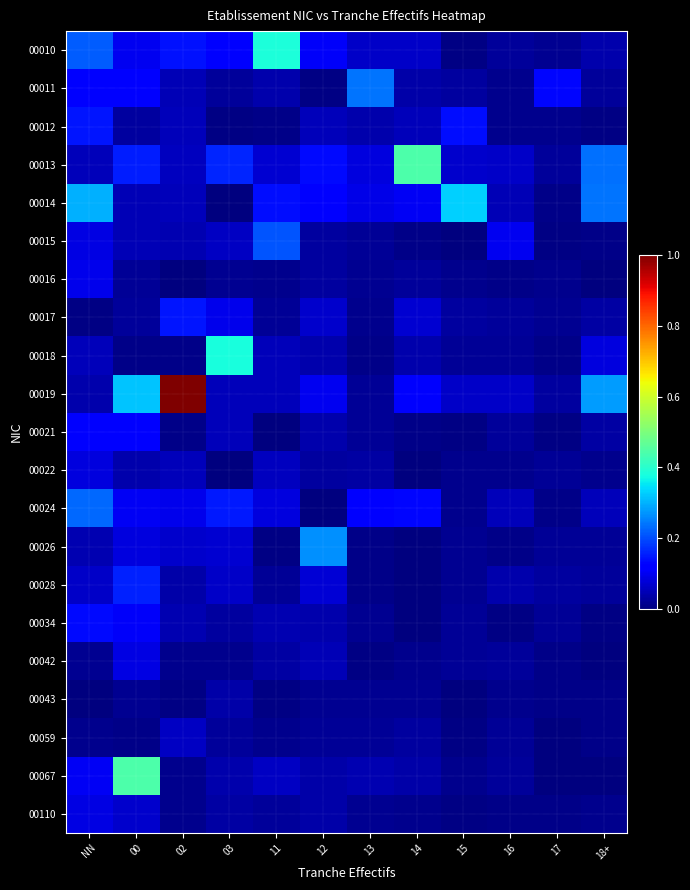

What is the spread (max minus min) of values at 03?

0.4